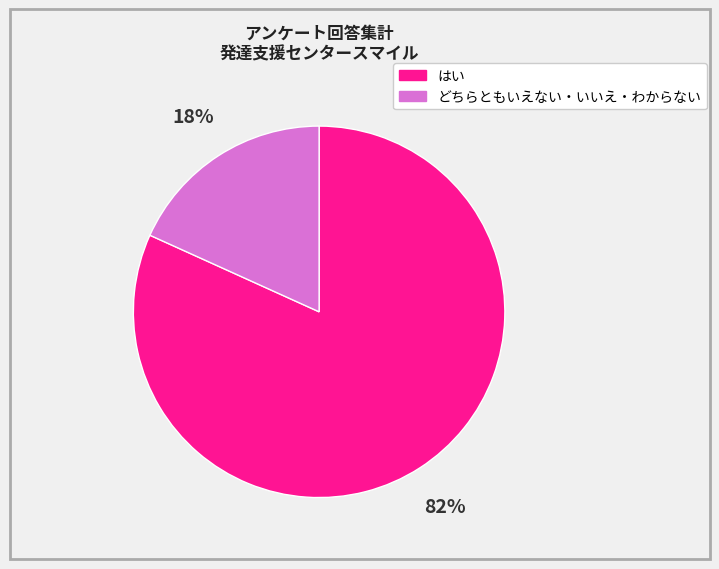

Does any single category account for the majority?

Yes